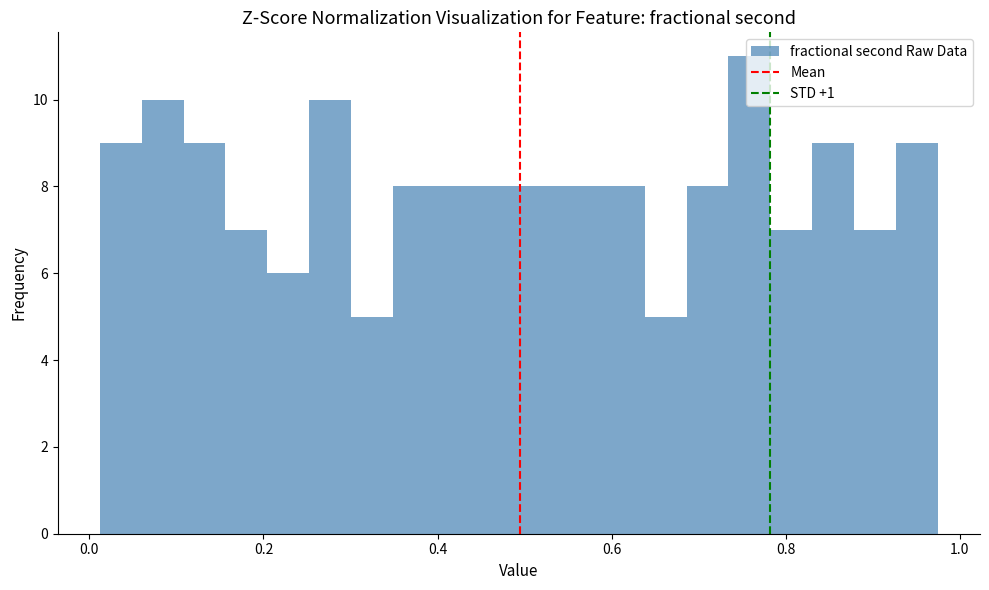

Read against the x-axis, roughly where is the centre of the tallest bar?

0.76